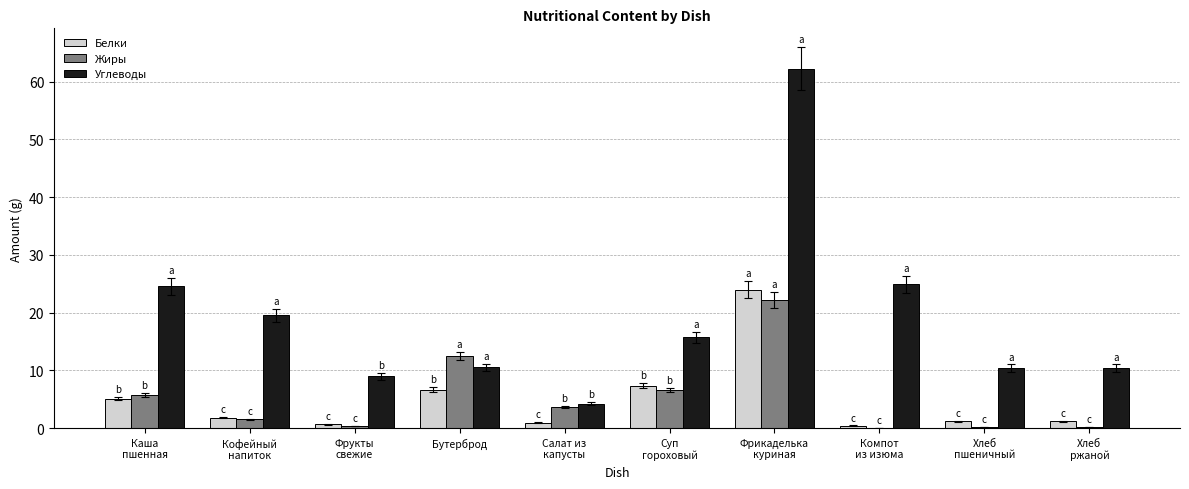

How many distinct data groups are displayed?

3